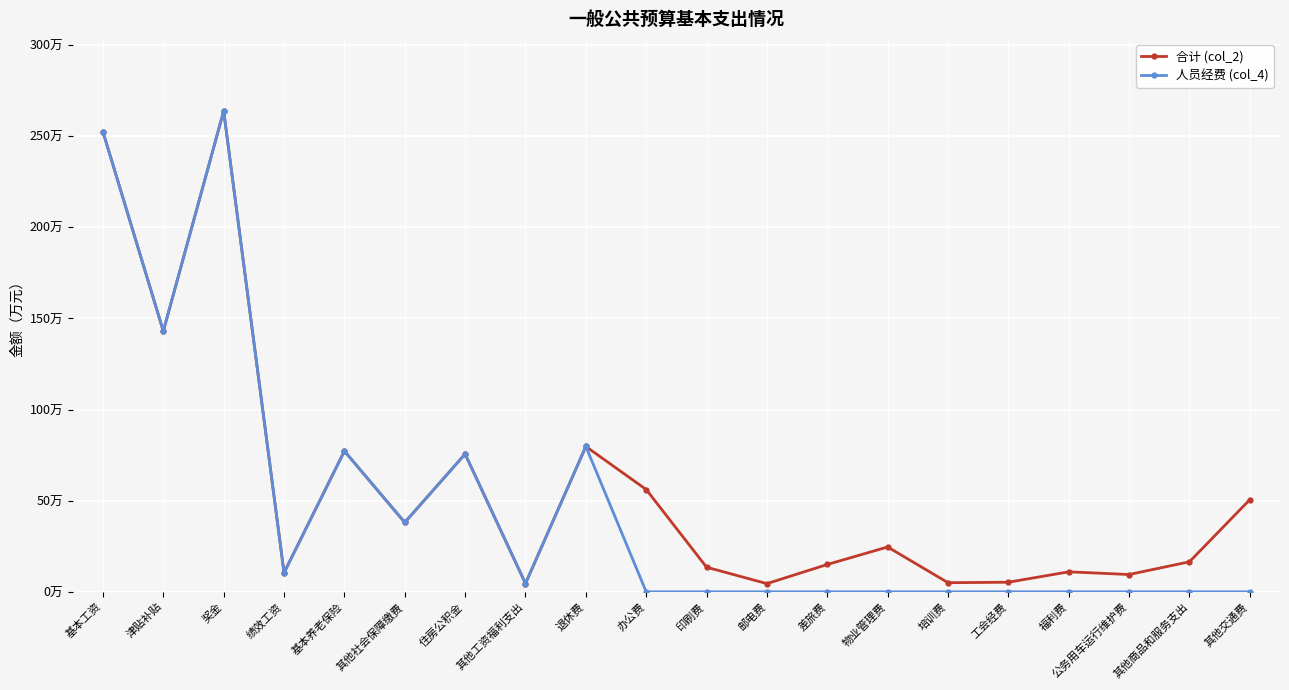

What position from the left is 津贴补贴?

2